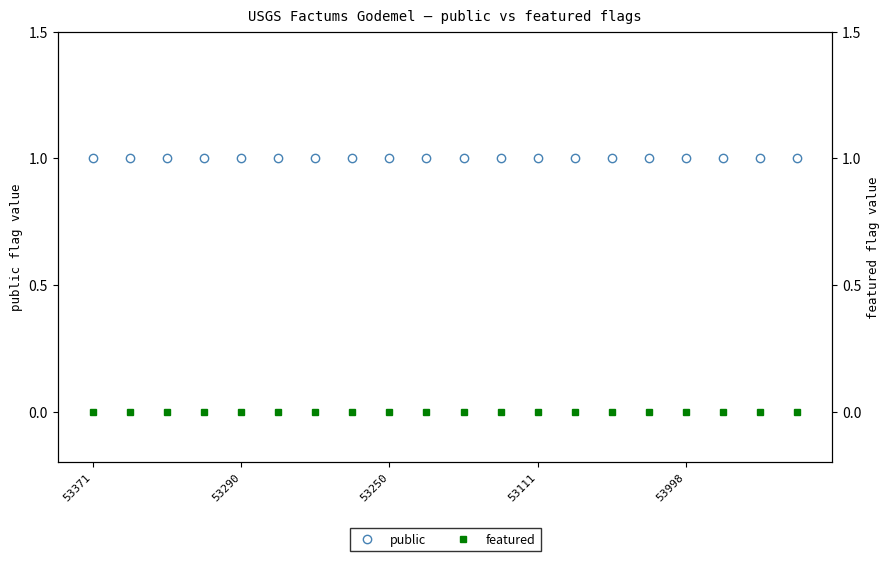

Rank the categories by featured value from highest to lowest.

53371, 53290, 53250, 53111, 53998, 5, 6, 7, 8, 9, 10, 11, 12, 13, 14, 15, 16, 17, 18, 19